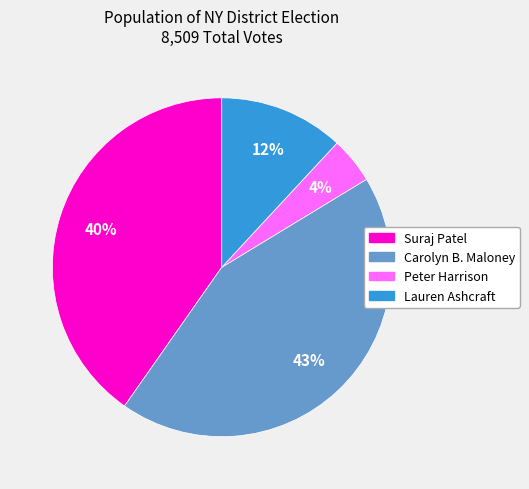

Is there any slice that represents more than half of the pie?

No